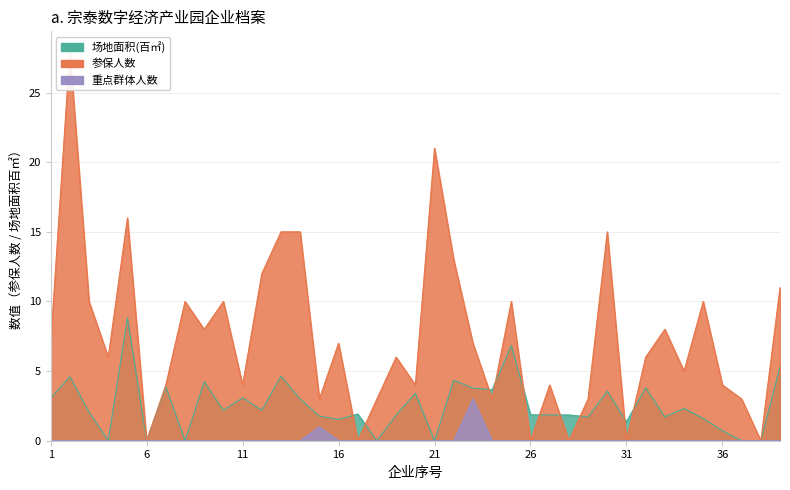

Which category has the lowest value in the 重点群体人数 series?

1